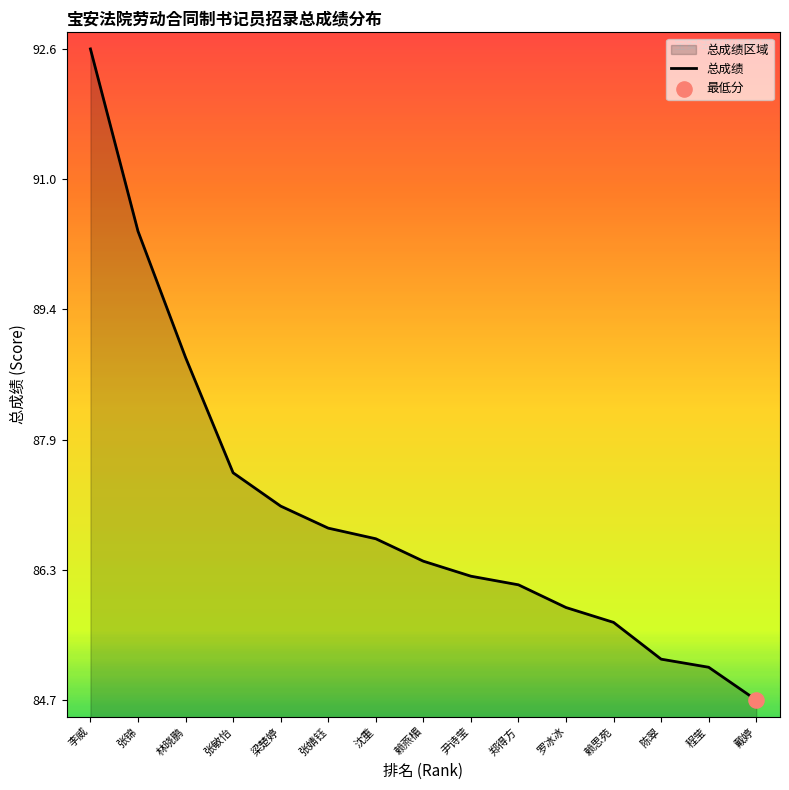

What is the change in value from 张婧钰 to 陈翠?

-1.6